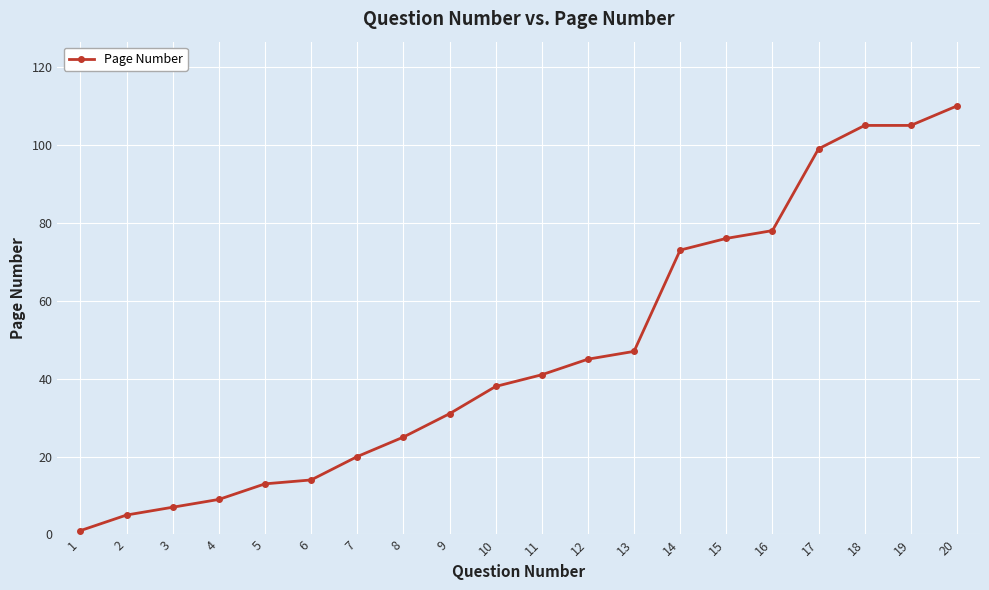

What is the maximum value shown in the chart?

110